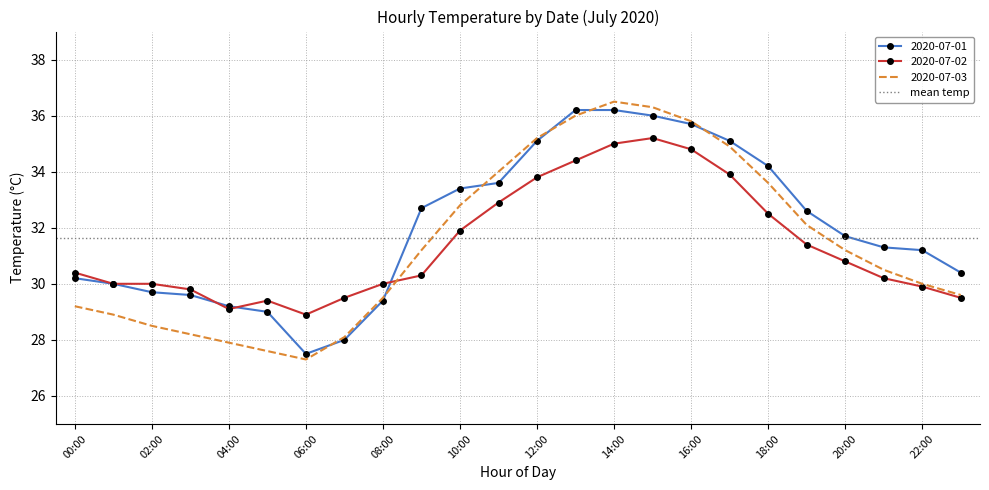

True or false: 2020-07-02 has more than 2 interior local peaks.

False